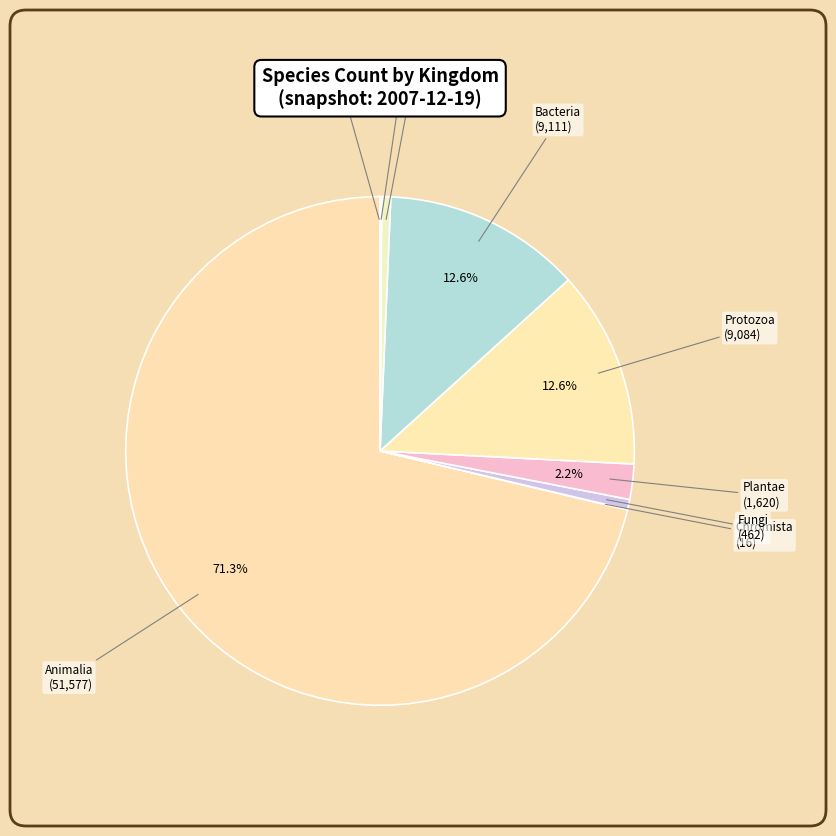

How much of the chart is everything except Bacteria?

87.4%